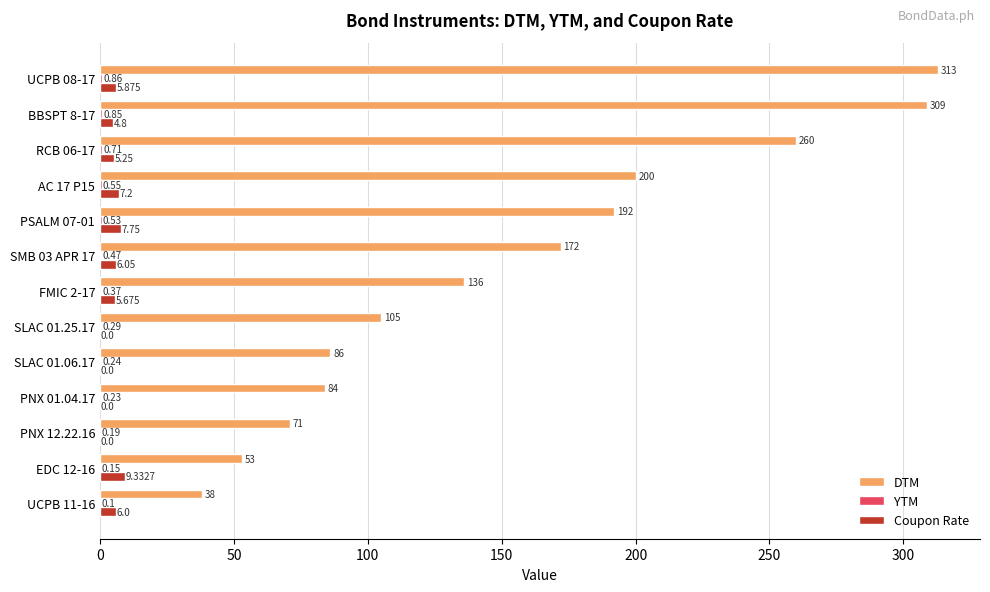

Which series changed the most between PNX 12.22.16 and FMIC 2-17?

DTM